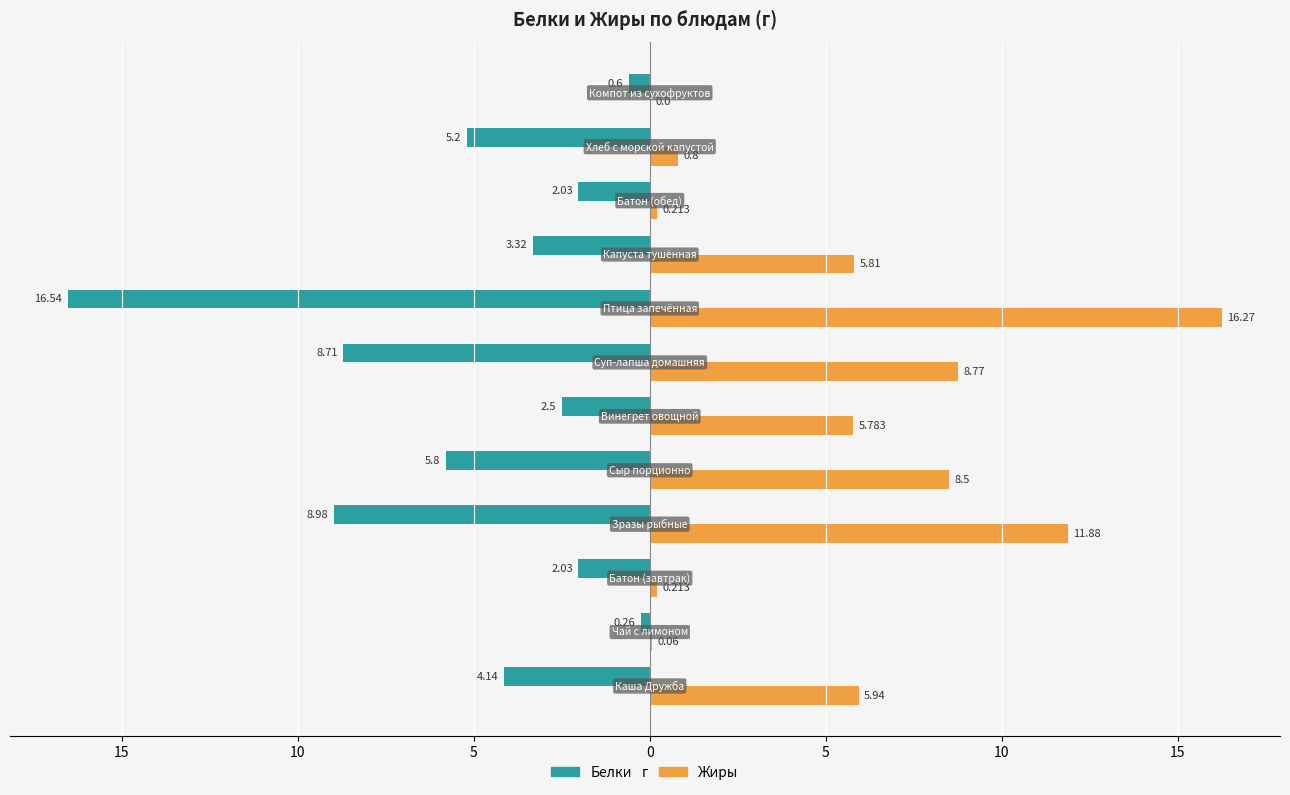

How many groups of bars are there?

12